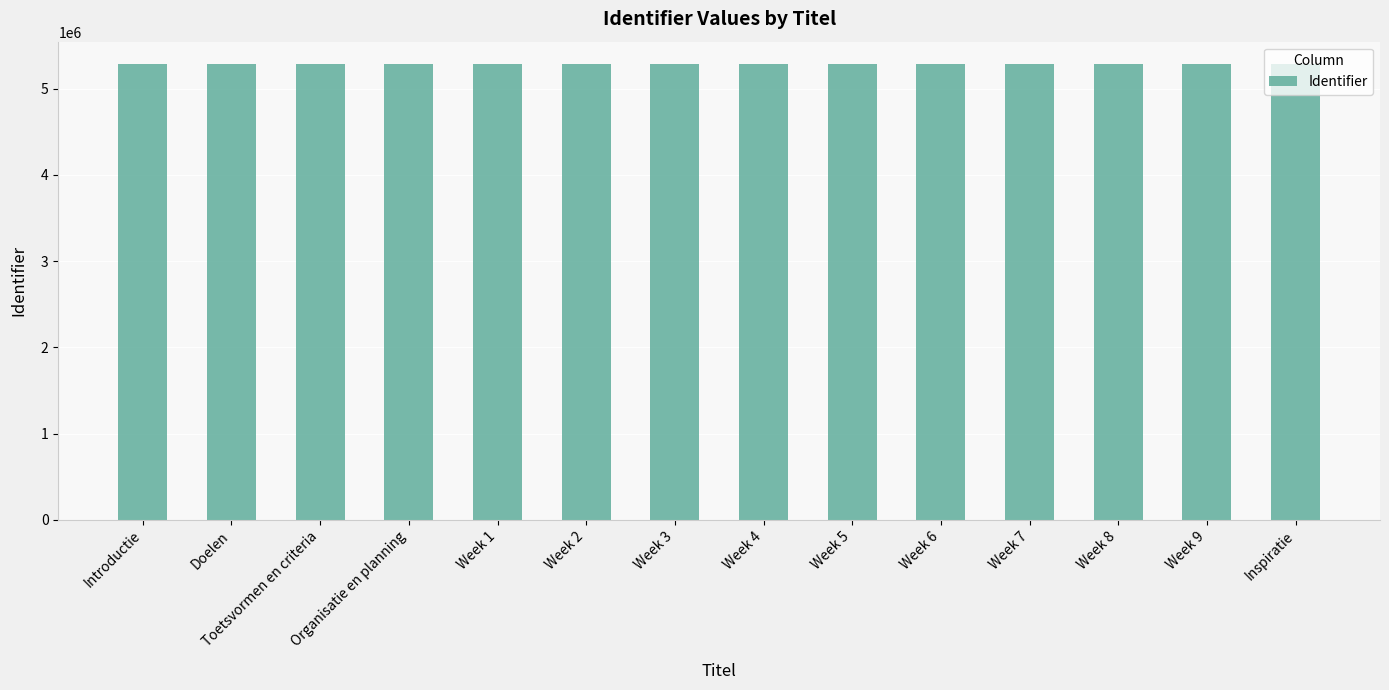

How many bars are there in total?

14